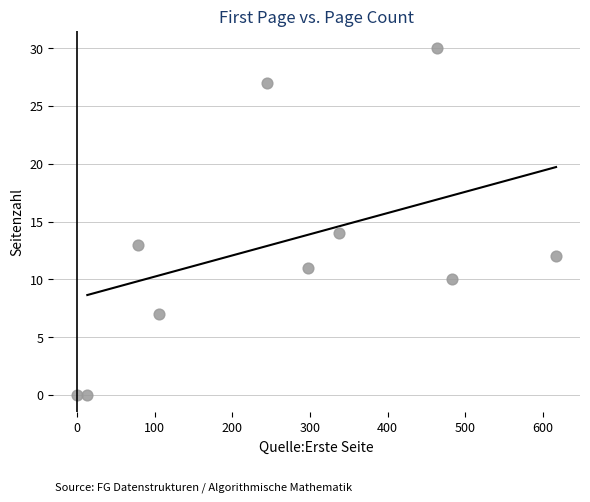

What is the average Y value?

12